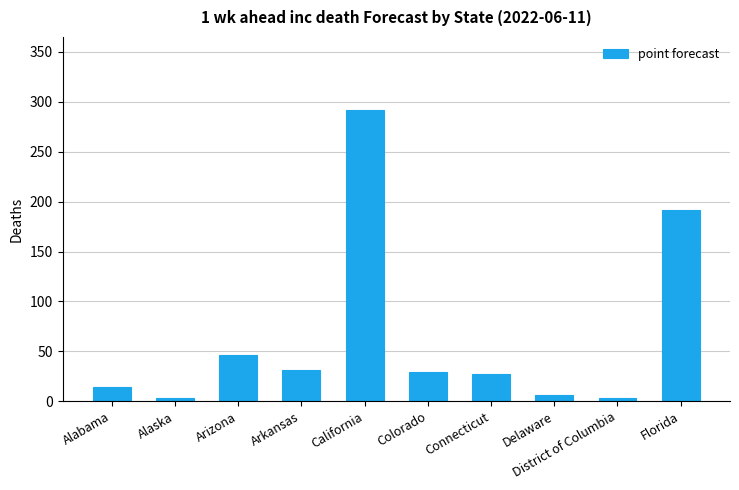

What is the value of the 7th bar from the left?

27